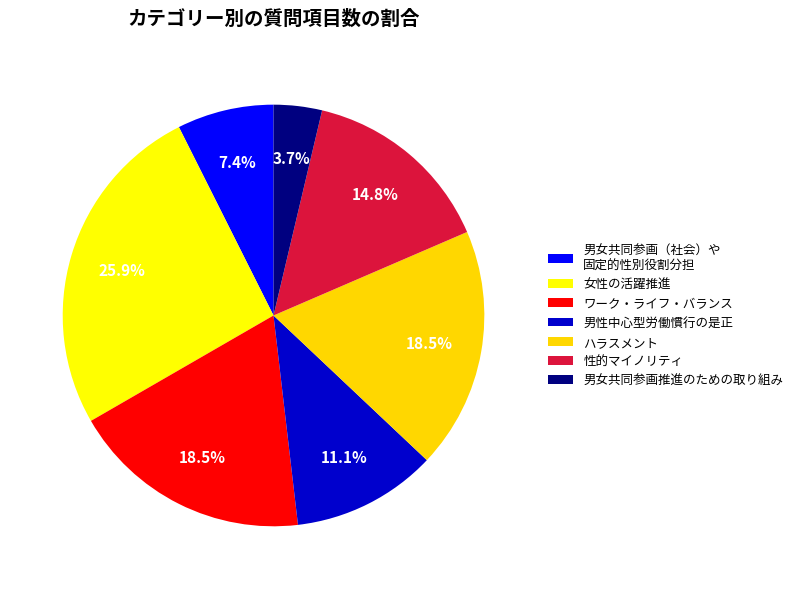

Combined, do 男性中心型労働慣行の是正 and ワーク・ライフ・バランス account for over 50%?

No